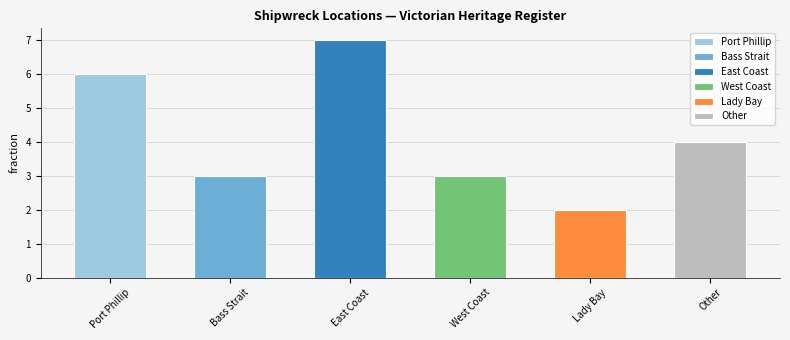

What value does the data have at Bass Strait?

3